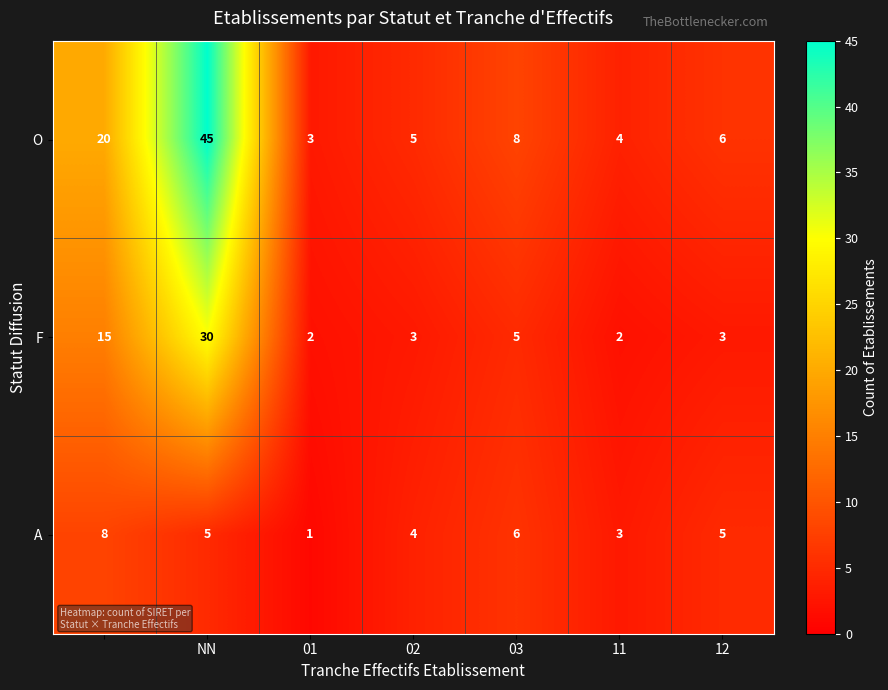

Which series has the largest total across all categories?

O